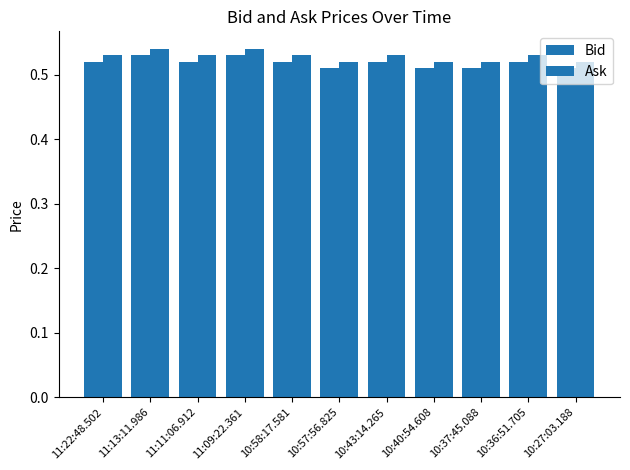

Reading right to left, extract all data points from this chart.

Bid: 10:27:03.188=0.5	10:36:51.705=0.5	10:37:45.088=0.5	10:40:54.608=0.5	10:43:14.265=0.5	10:57:56.825=0.5	10:58:17.581=0.5	11:09:22.361=0.5	11:11:06.912=0.5	11:13:11.986=0.5	11:22:48.502=0.5
Ask: 10:27:03.188=0.5	10:36:51.705=0.5	10:37:45.088=0.5	10:40:54.608=0.5	10:43:14.265=0.5	10:57:56.825=0.5	10:58:17.581=0.5	11:09:22.361=0.5	11:11:06.912=0.5	11:13:11.986=0.5	11:22:48.502=0.5